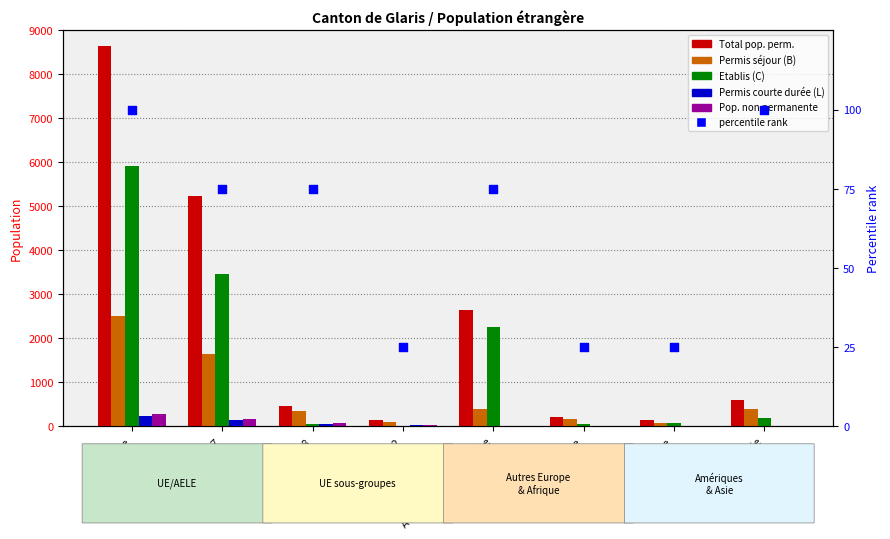

What are all the series names shown in the legend?

Total pop. perm., Permis séjour (B), Etablis (C), Permis courte durée (L), Pop. non permanente, percentile rank